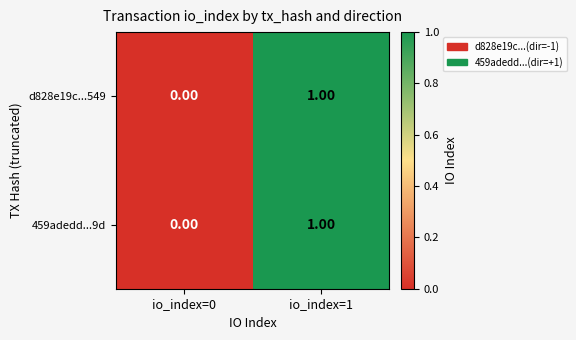

At which category is the sum across all series the highest?

io_index=1